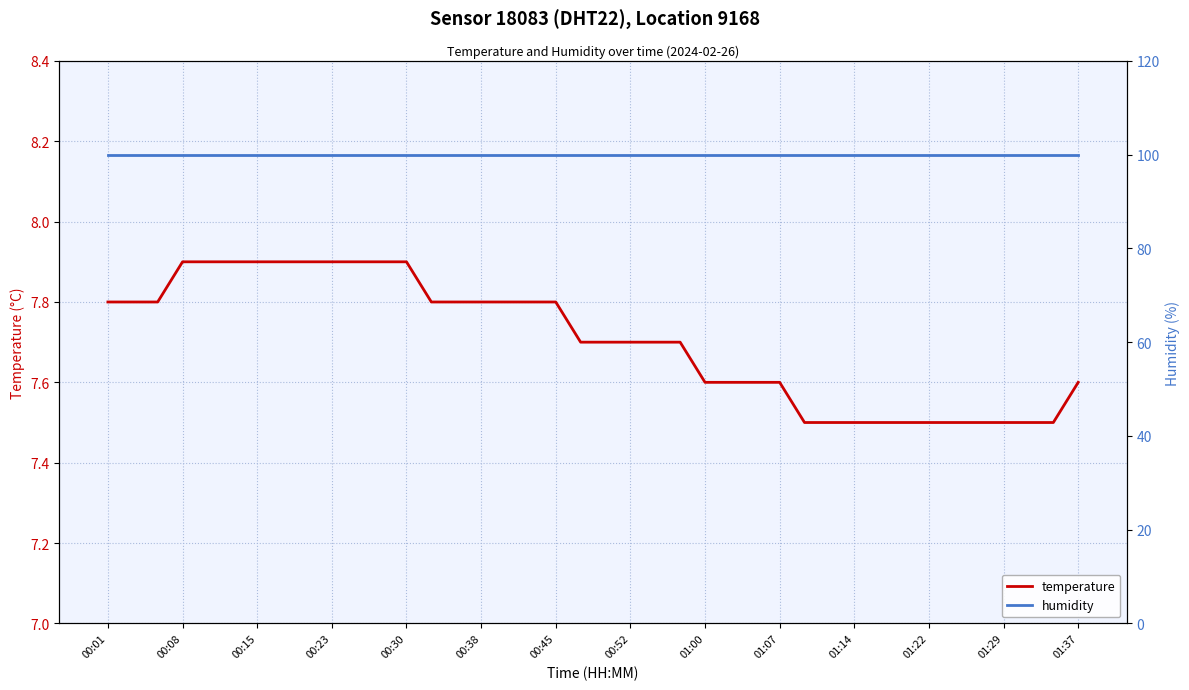

Which series has the largest total across all categories?

humidity